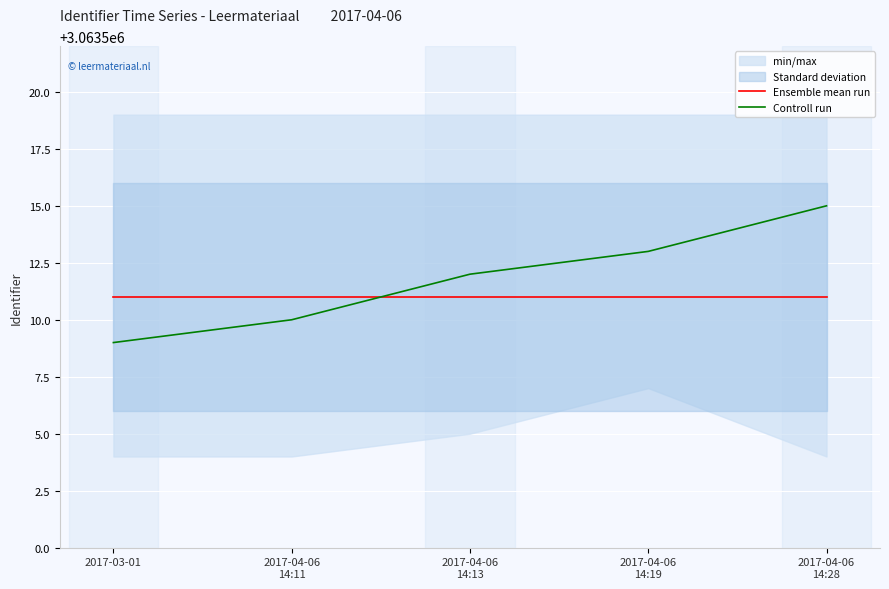

Which category has the highest value in the Controll run series?

2017-04-06
14:28